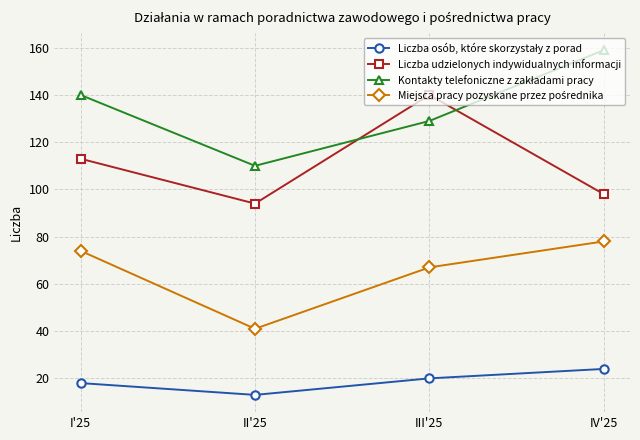

Which series changed the most between II'25 and III'25?

Liczba udzielonych indywidualnych informacji